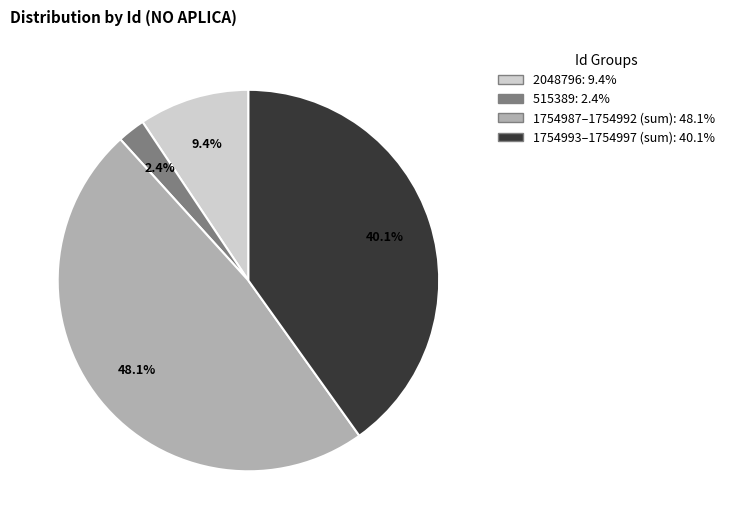

Does 515389: 2.4% account for over 50% of the chart?

No